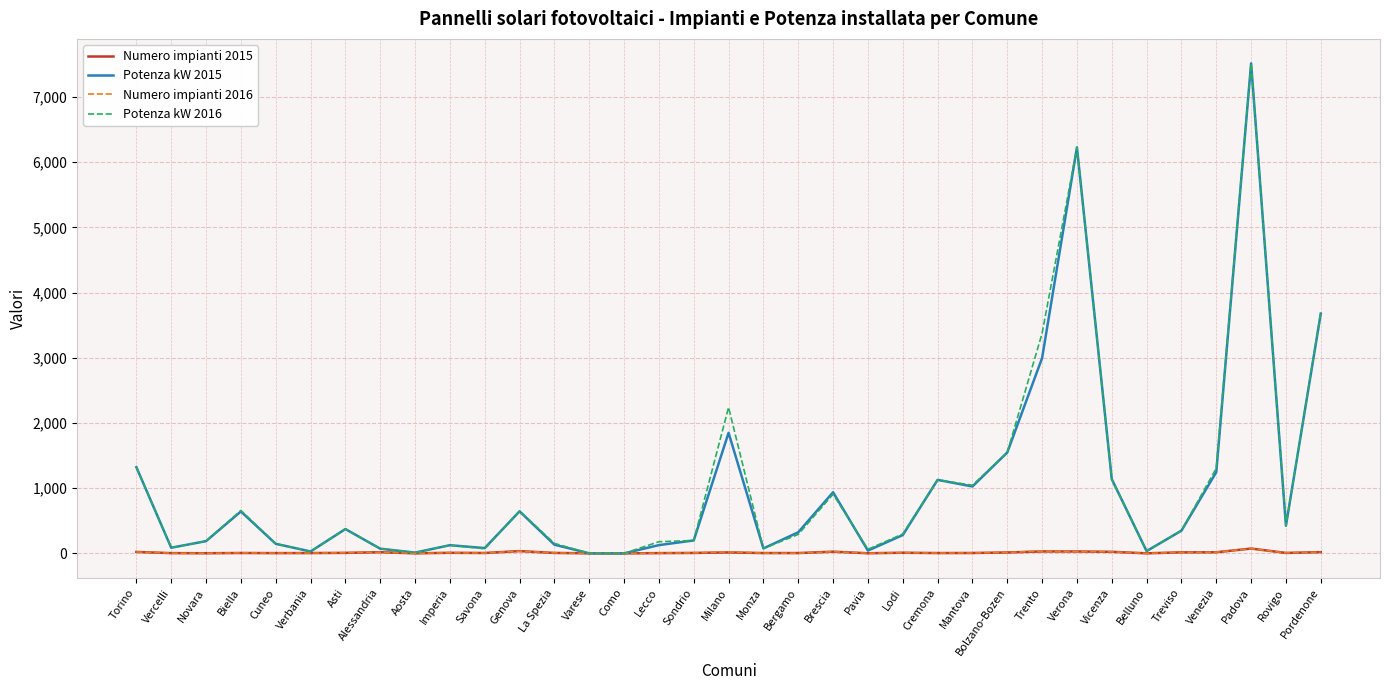

What is the difference between the Numero impianti 2016 values at Varese and Genova?

34.0